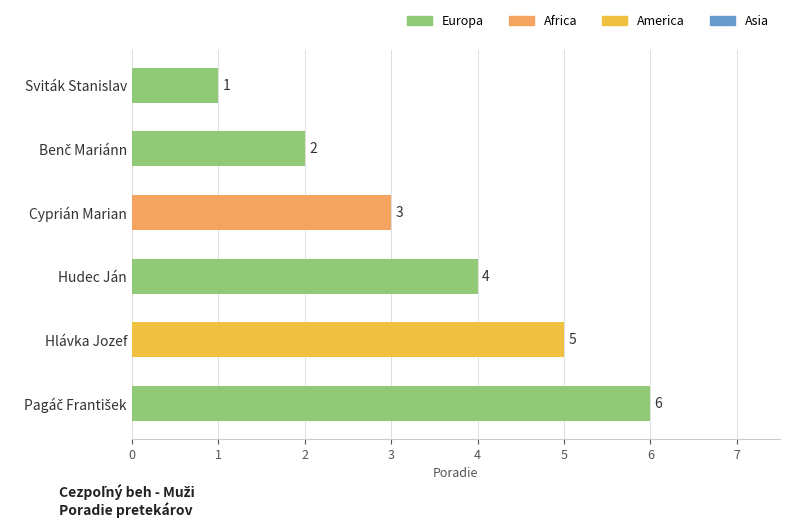

How many data points does each series have?

6